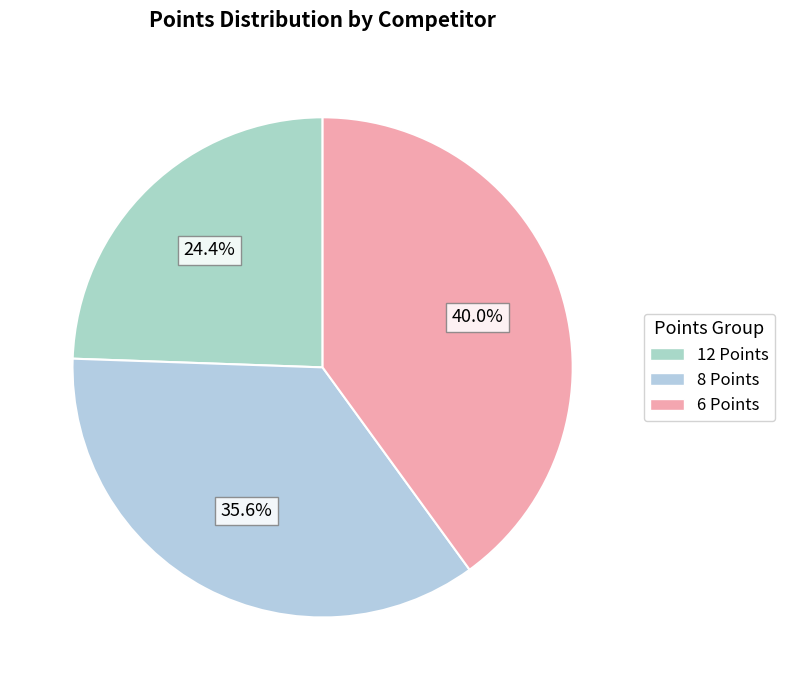

Count the number of slices in the pie.

3